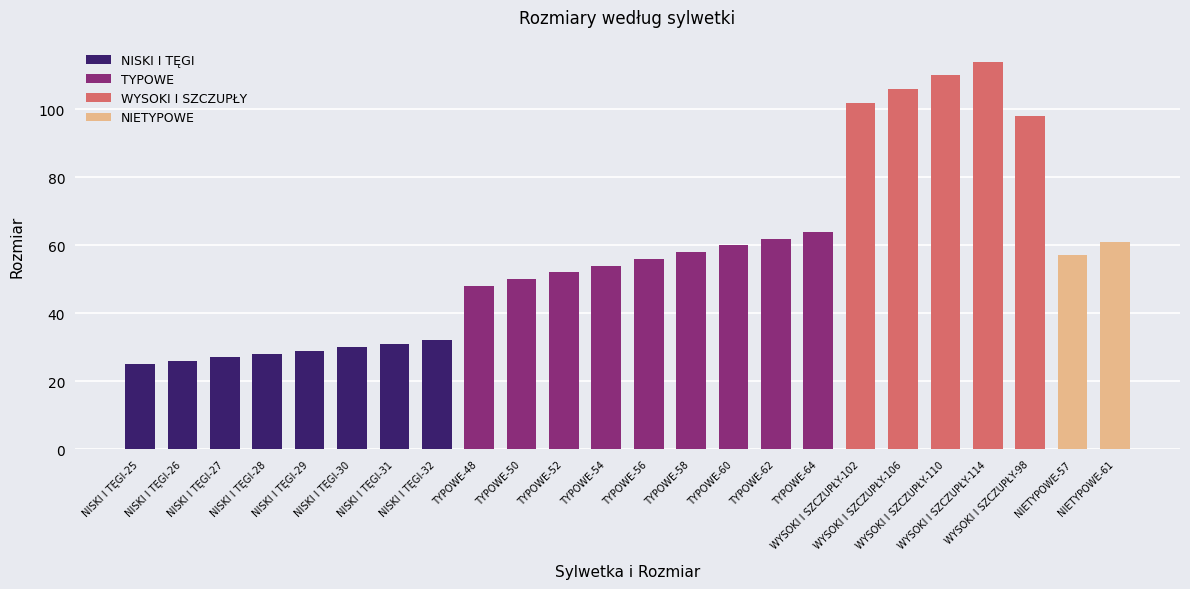

List the labels in order of value, smallest first.

NISKI I TĘGI-25, NISKI I TĘGI-26, NISKI I TĘGI-27, NISKI I TĘGI-28, NISKI I TĘGI-29, NISKI I TĘGI-30, NISKI I TĘGI-31, NISKI I TĘGI-32, TYPOWE-48, TYPOWE-50, TYPOWE-52, TYPOWE-54, TYPOWE-56, NIETYPOWE-57, TYPOWE-58, TYPOWE-60, NIETYPOWE-61, TYPOWE-62, TYPOWE-64, WYSOKI I SZCZUPŁY-98, WYSOKI I SZCZUPŁY-102, WYSOKI I SZCZUPŁY-106, WYSOKI I SZCZUPŁY-110, WYSOKI I SZCZUPŁY-114